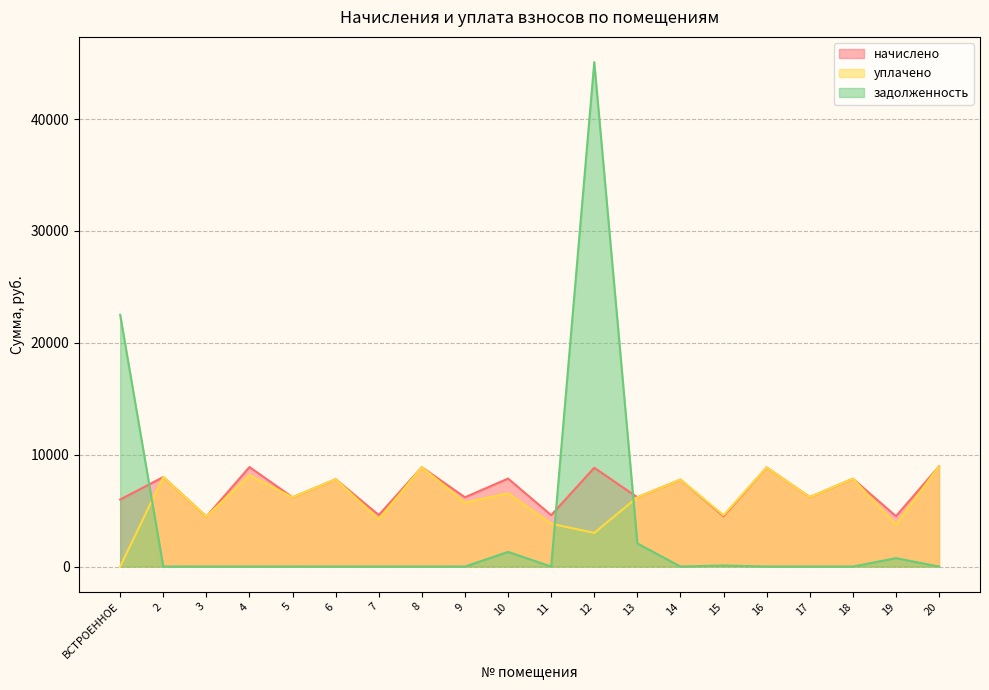

How many times do начислено and задолженность cross each other?

3